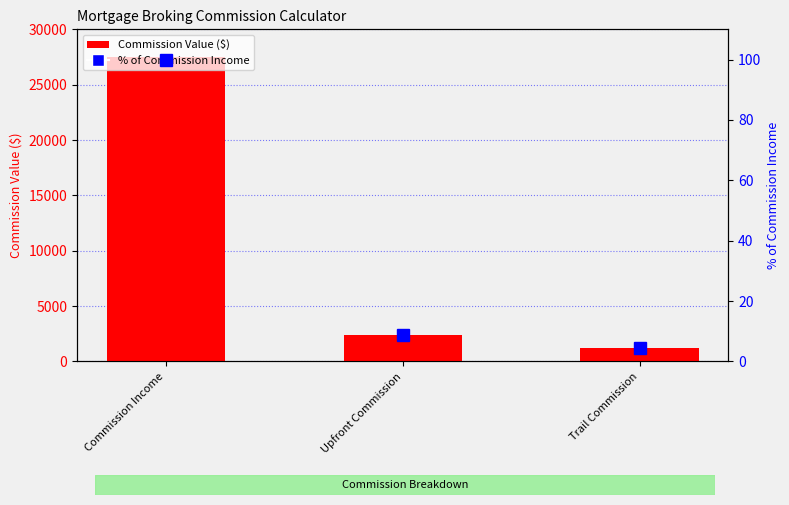

Rank the categories by % of Commission Income value from lowest to highest.

Trail Commission, Upfront Commission, Commission Income